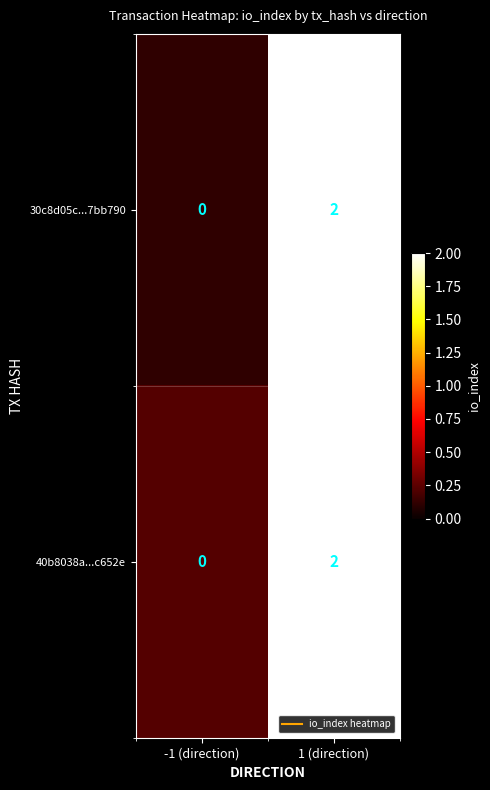

At which category is the sum across all series the highest?

1 (direction)